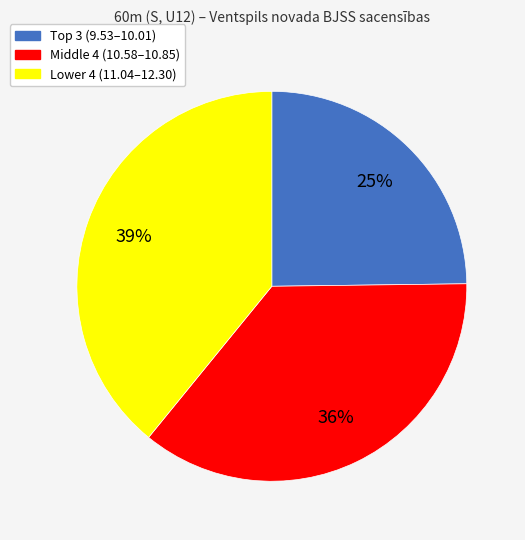

To the nearest percent, what percentage of the pie is Middle 4 (10.58–10.85)?

36%